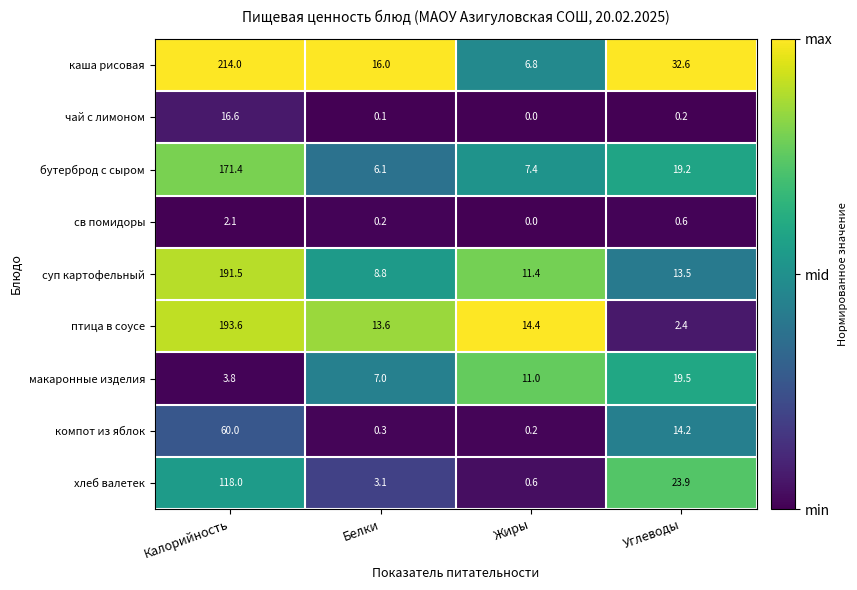

What is the lowest value of the макаронные изделия series?

3.8